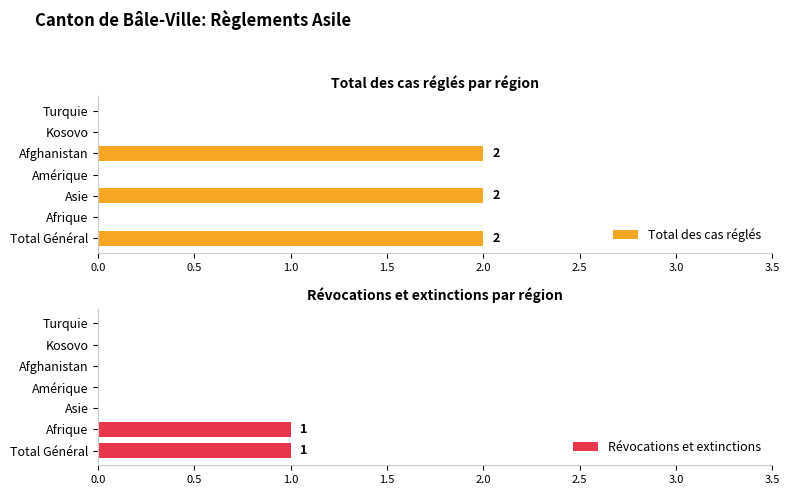

How many groups of bars are there?

7